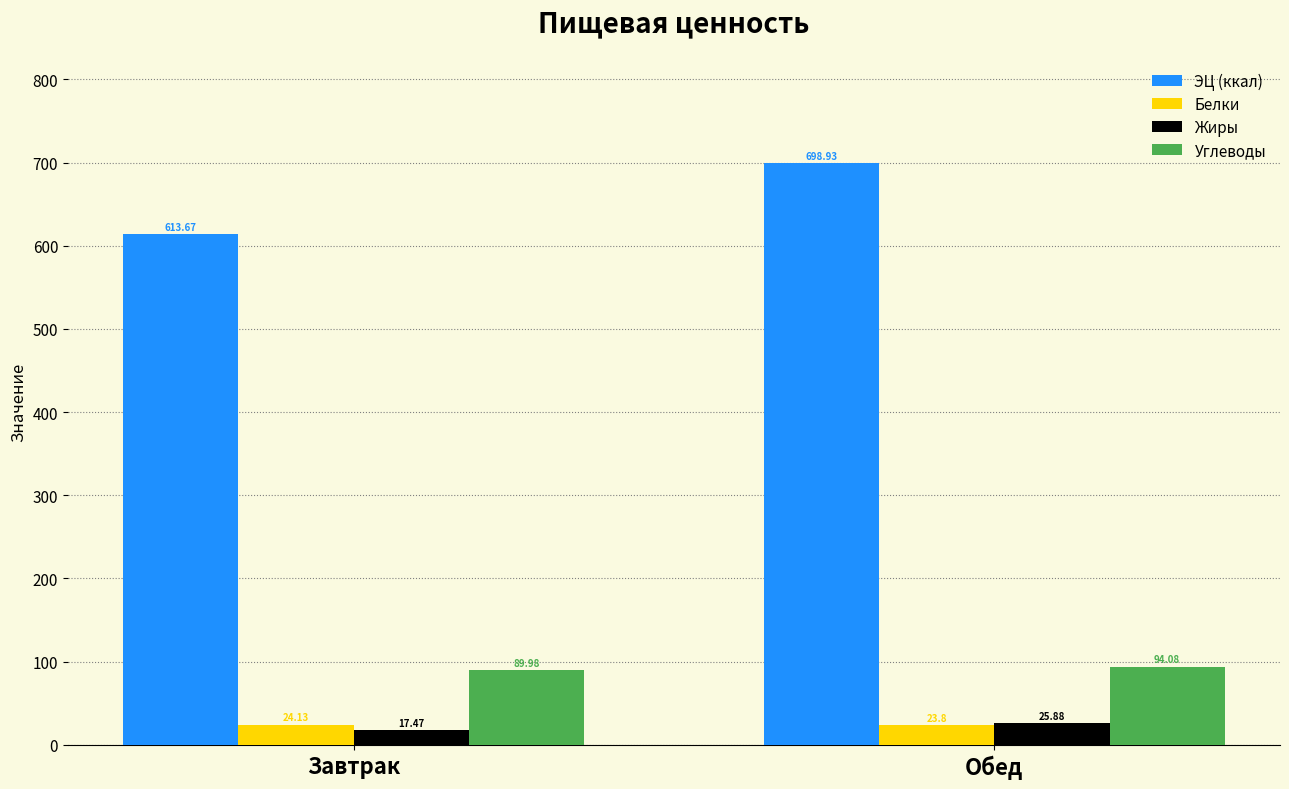

How many bars are there in total?

8